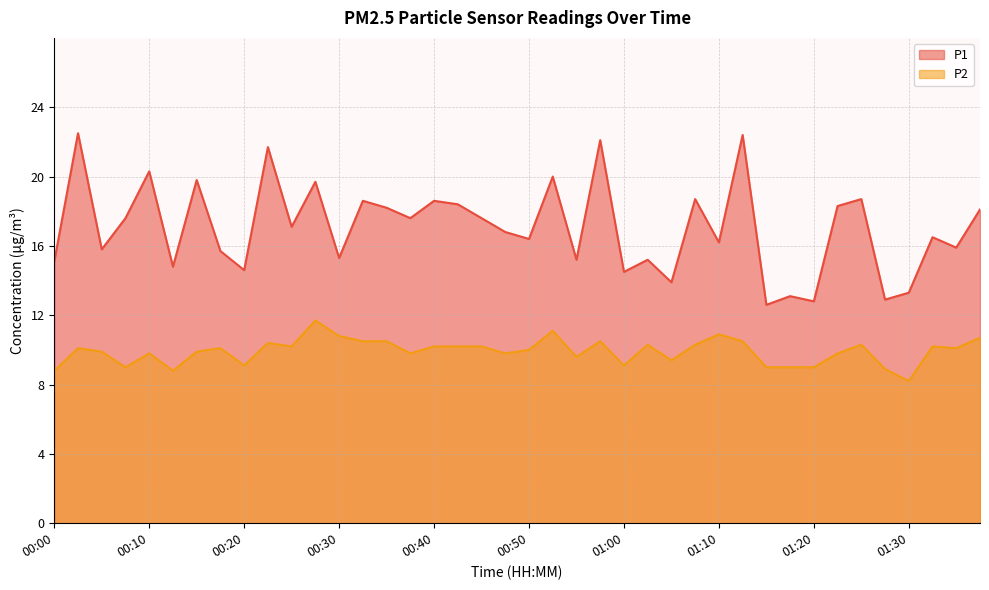

True or false: P1 and P2 cross at least once.

False